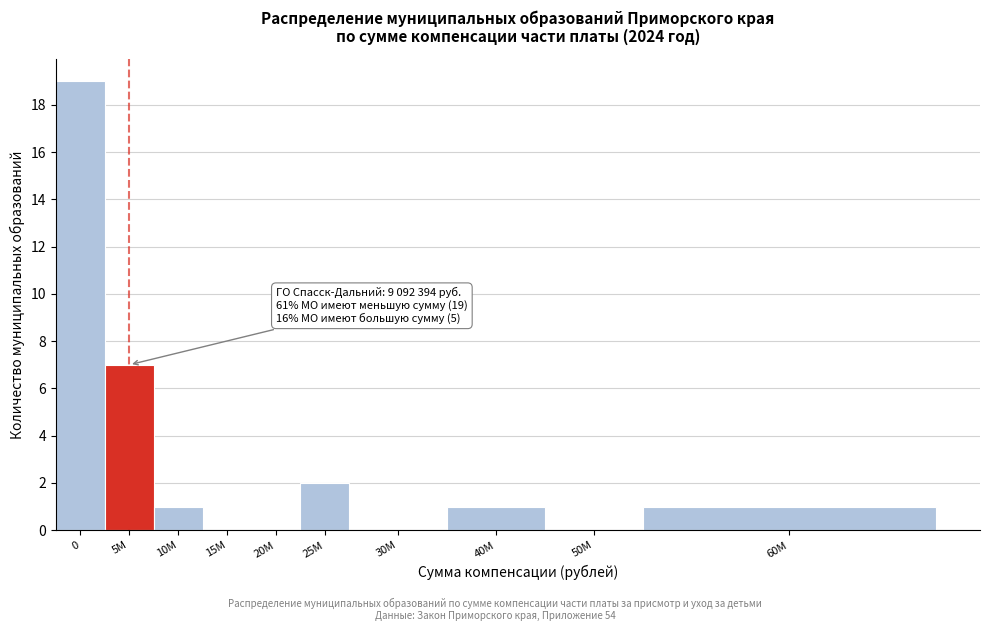

Reading left to right, list all the values displayed in this chart.

0=19	5М=7	10М=1	15М=0	20М=0	25М=2	30М=0	40М=1	50М=0	60М=1